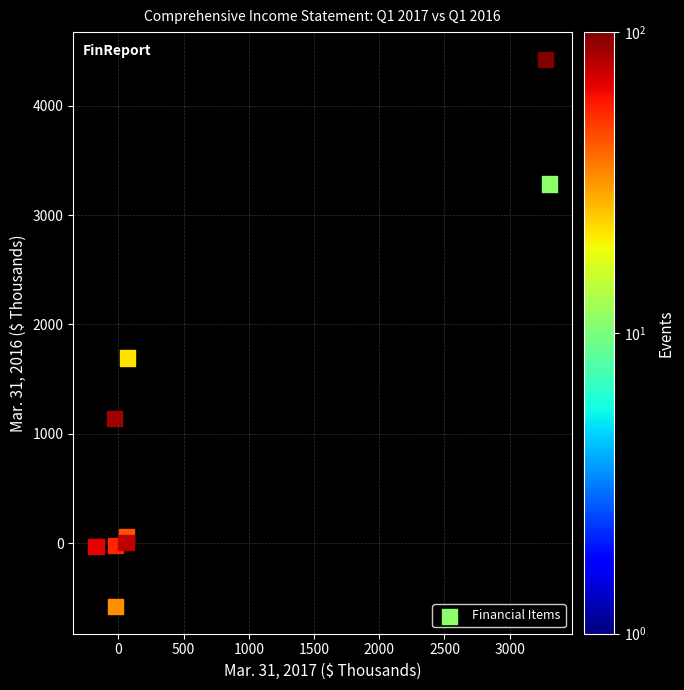

What Y value in the scatter plot is closest to 1922?

1694